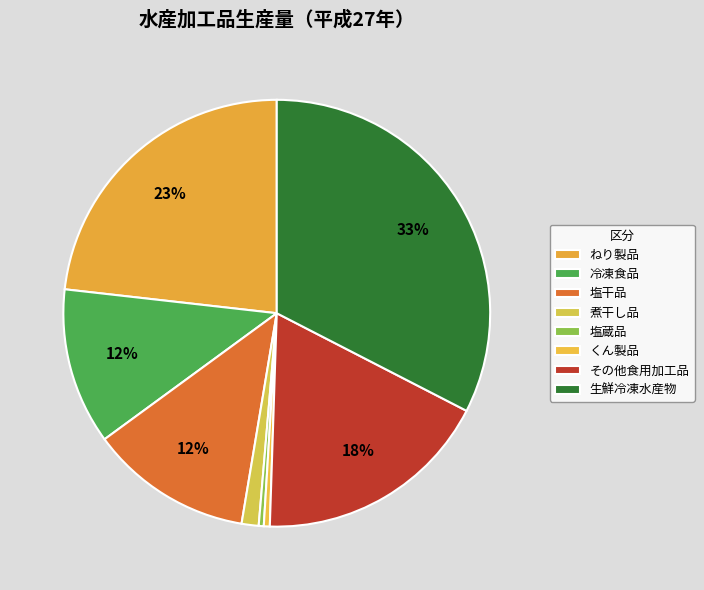

To the nearest percent, what portion does 生鮮冷凍水産物 represent?

33%